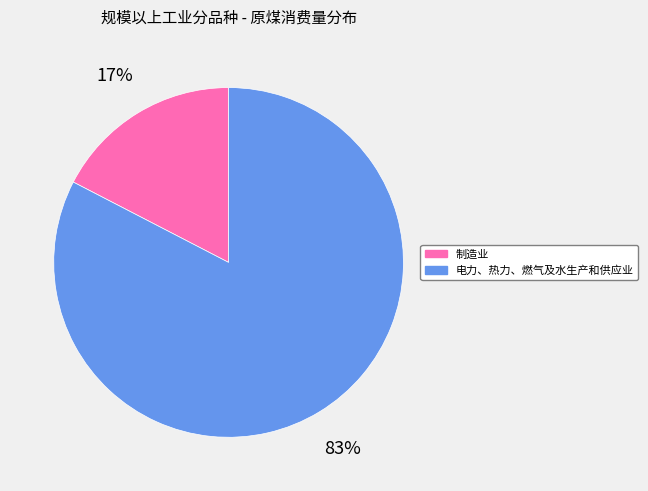

How many segments does this pie chart have?

2